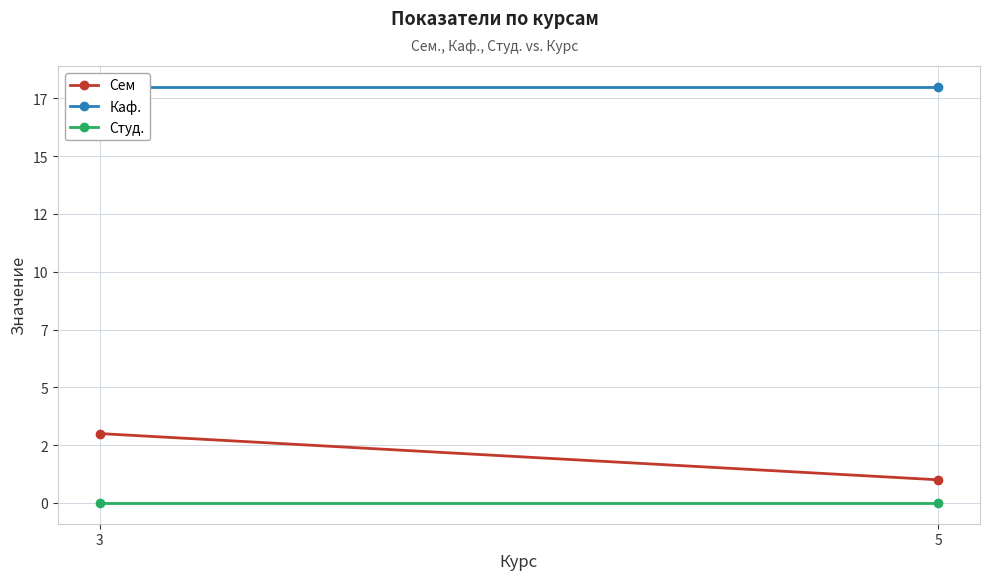

What is the difference between the highest and lowest values at 5?

18